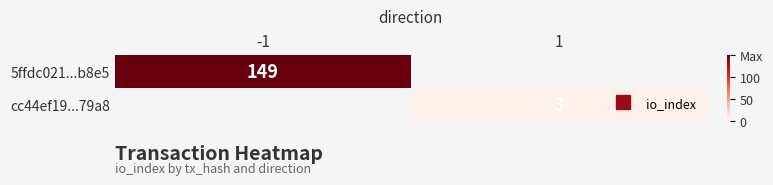

How many values in 5ffdc021...b8e5 are above zero?

1